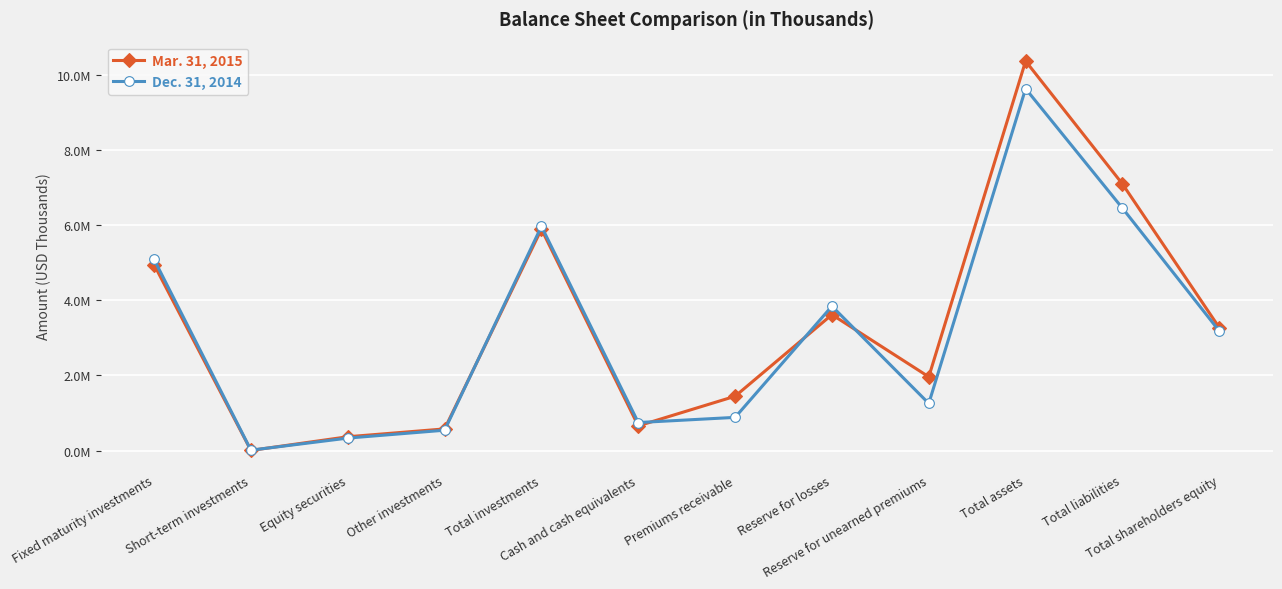

Where do Mar. 31, 2015 and Dec. 31, 2014 first cross each other?

Short-term investments and Equity securities